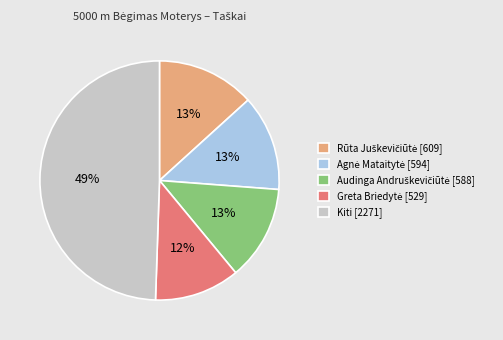

To the nearest percent, what percentage of the pie is Kiti [2271]?

49%